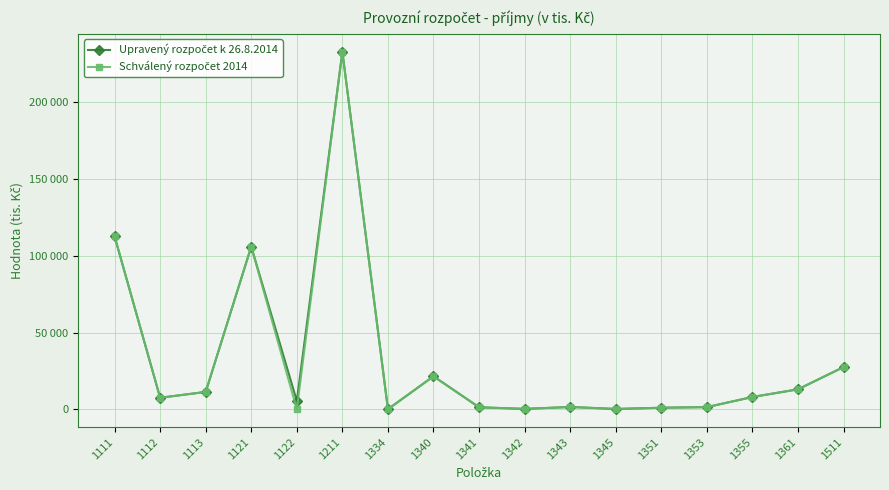

At which category does the chart reach its peak across all series?

1211